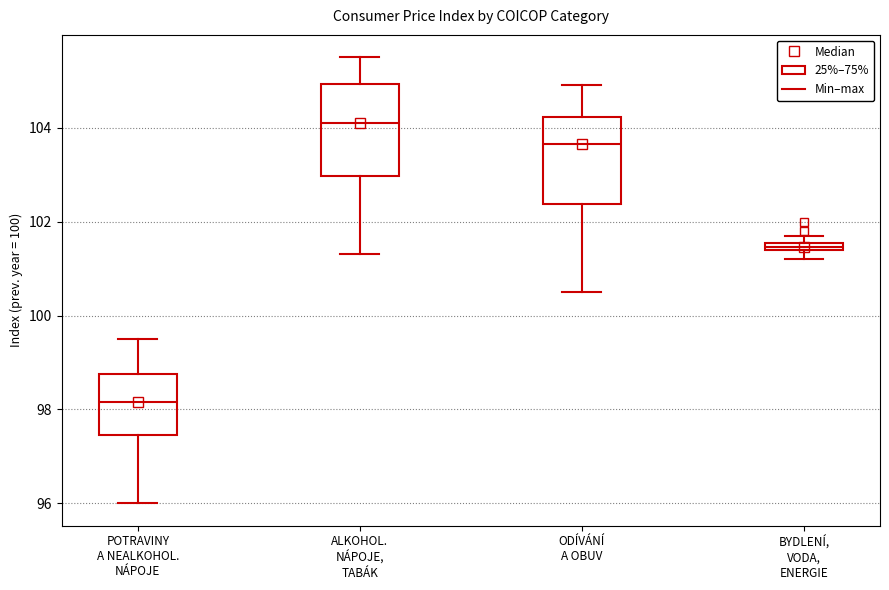

Which box's median line is the lowest?

POTRAVINY A NEALKOHOL. NÁPOJE